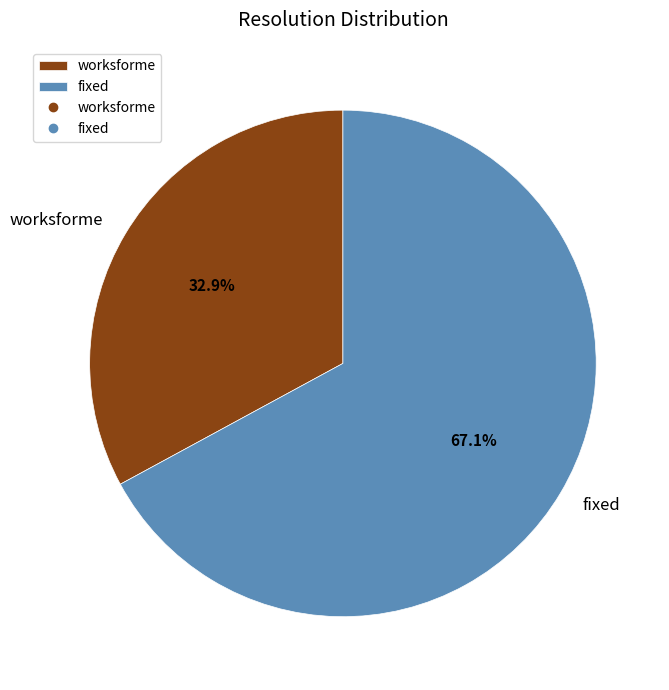

True or false: fixed accounts for 45% of the total.

False